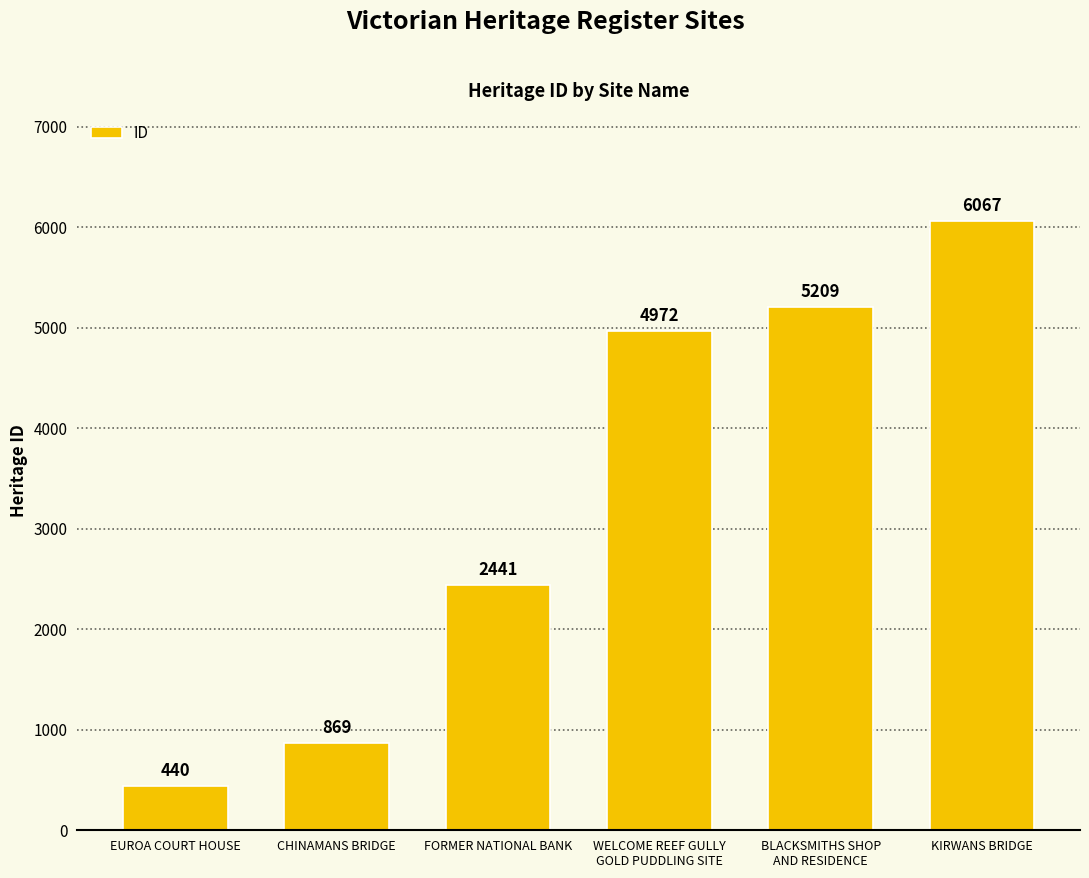

The value at EUROA COURT HOUSE is 178. True or false?

False